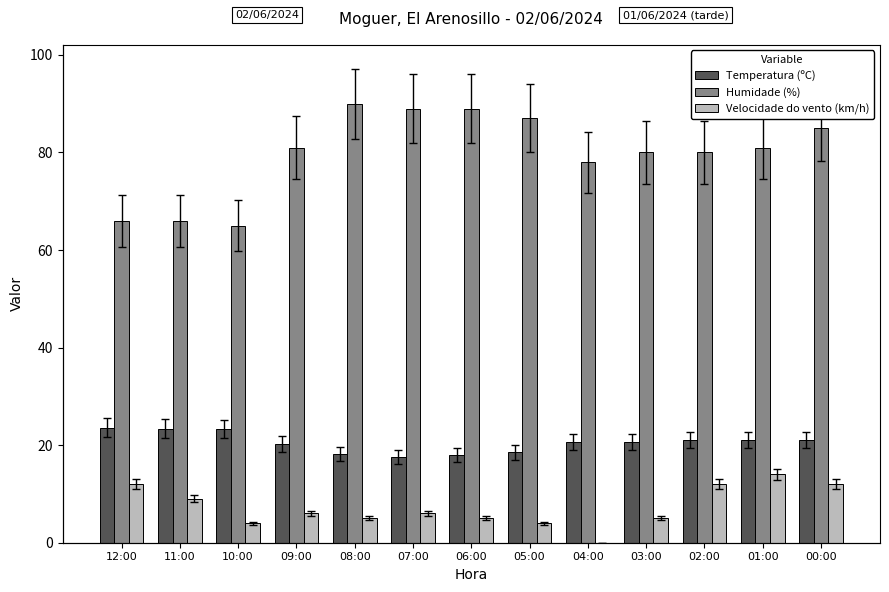

Between 09:00 and 03:00, which series saw the biggest shift?

Humidade (%)